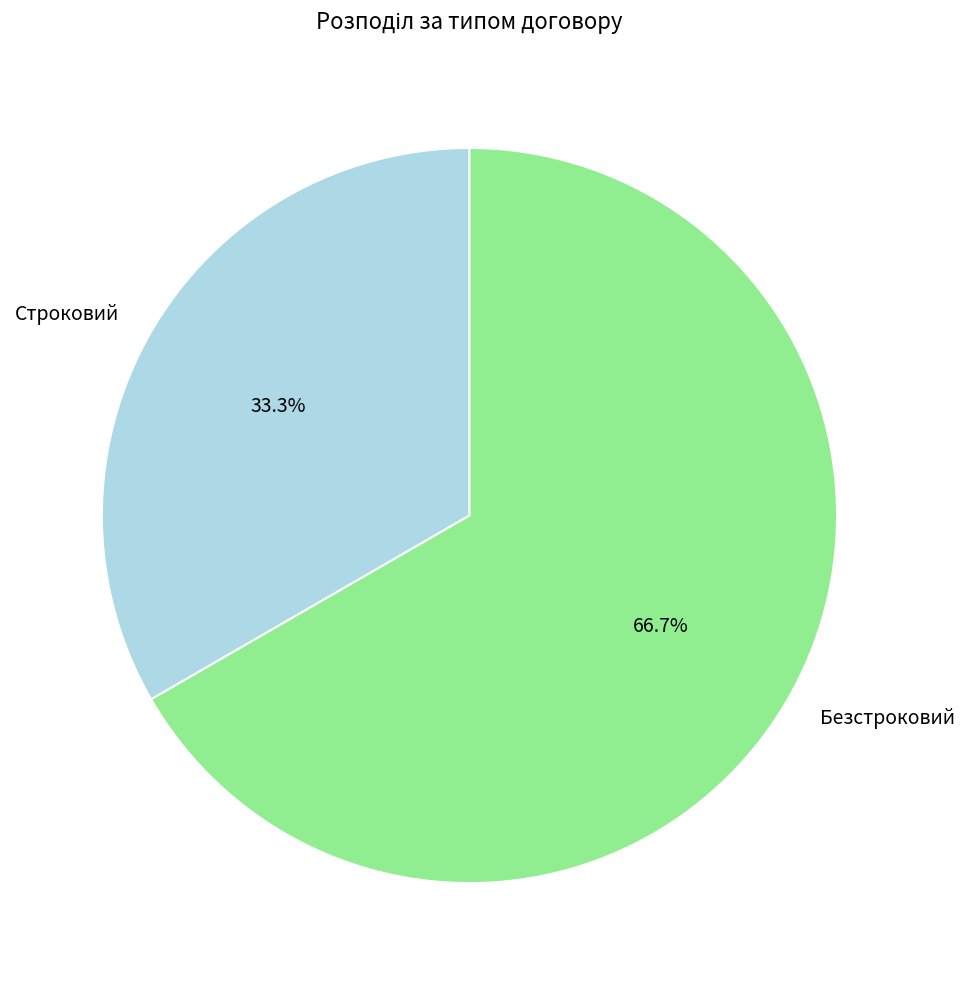

What is the total percentage of Безстроковий and Строковий?

100.0%